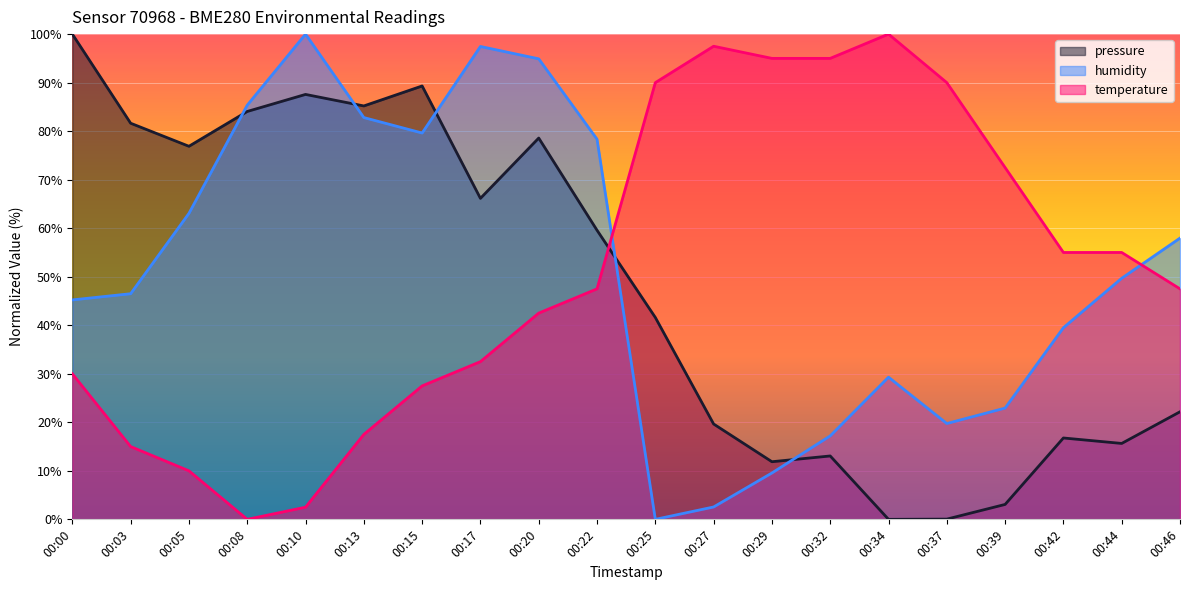

How many intersections are there between temperature and humidity?

2